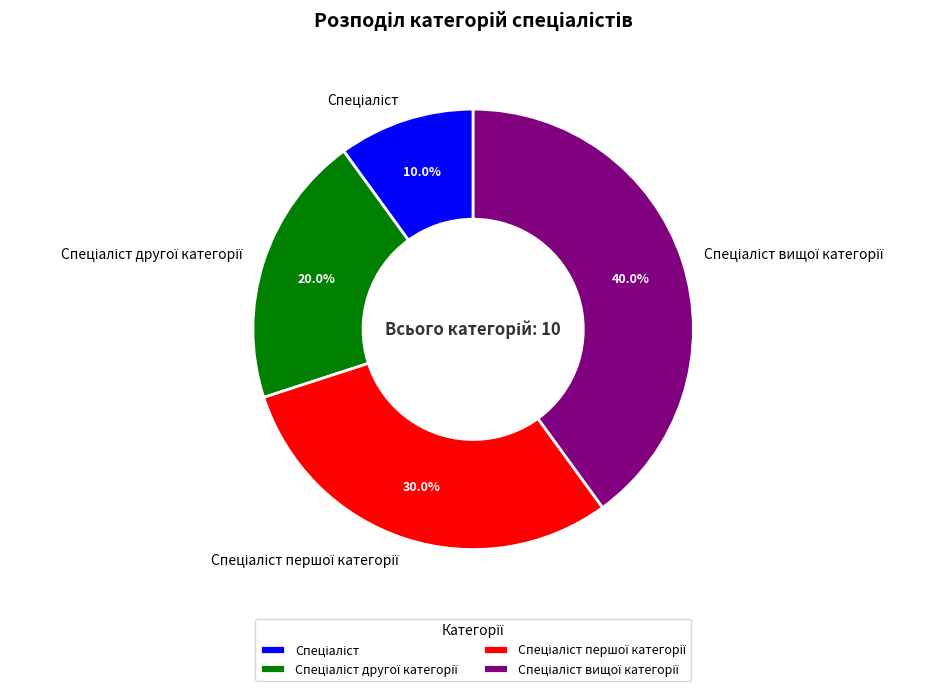

How many slices are in this pie chart?

4